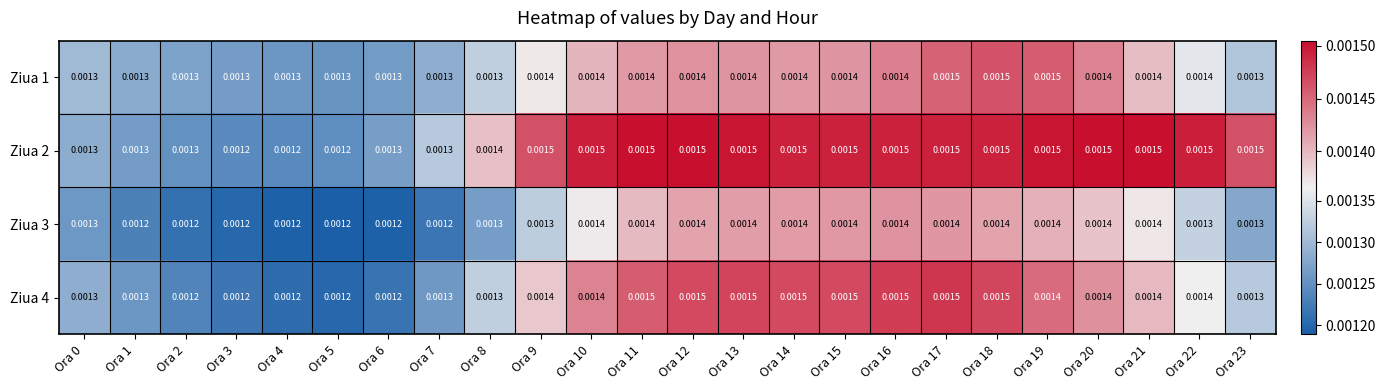

Is the value of Ziua 2 at Ora 14 greater than the value of Ziua 4 at Ora 20?

Yes